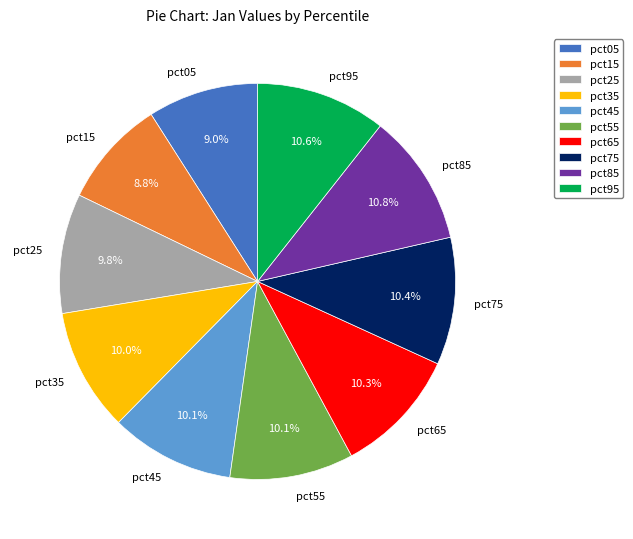

Is there any slice that represents more than half of the pie?

No